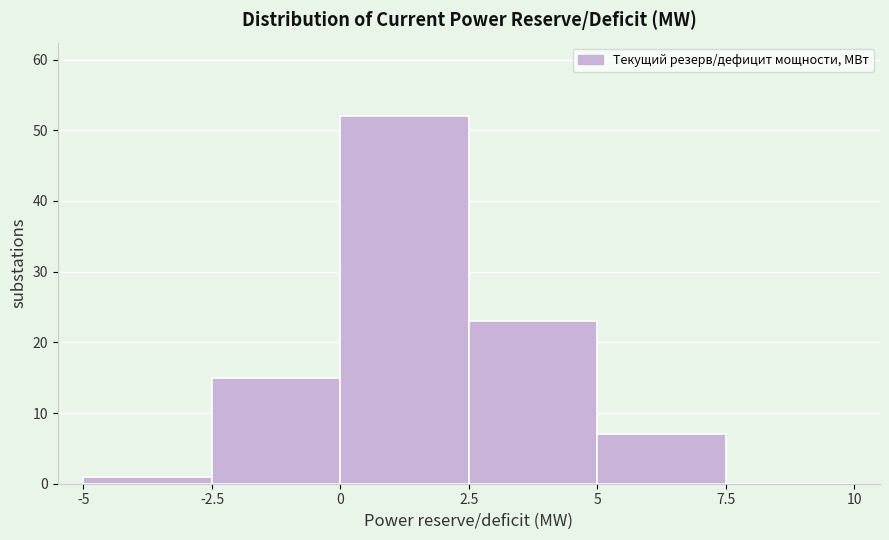

Over which range of the x-axis is the bar tallest?

0 to 2.5